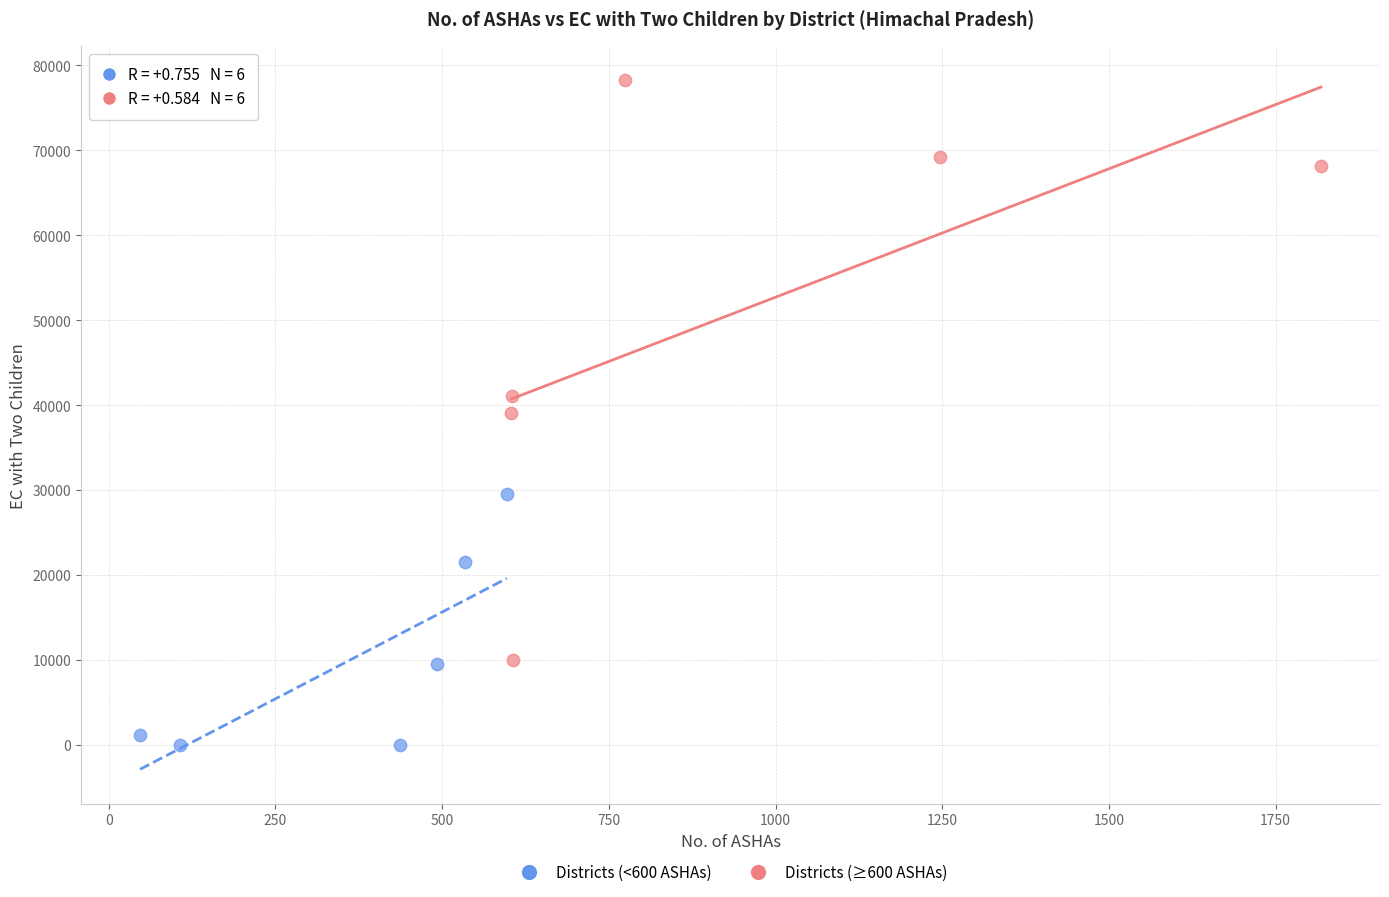

Which series reaches the maximum Y coordinate?

Districts (≥600 ASHAs)